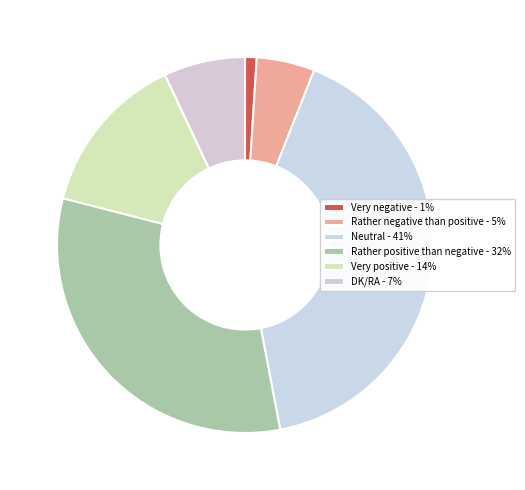

What percentage is the Neutral slice, to the nearest percent?

41%